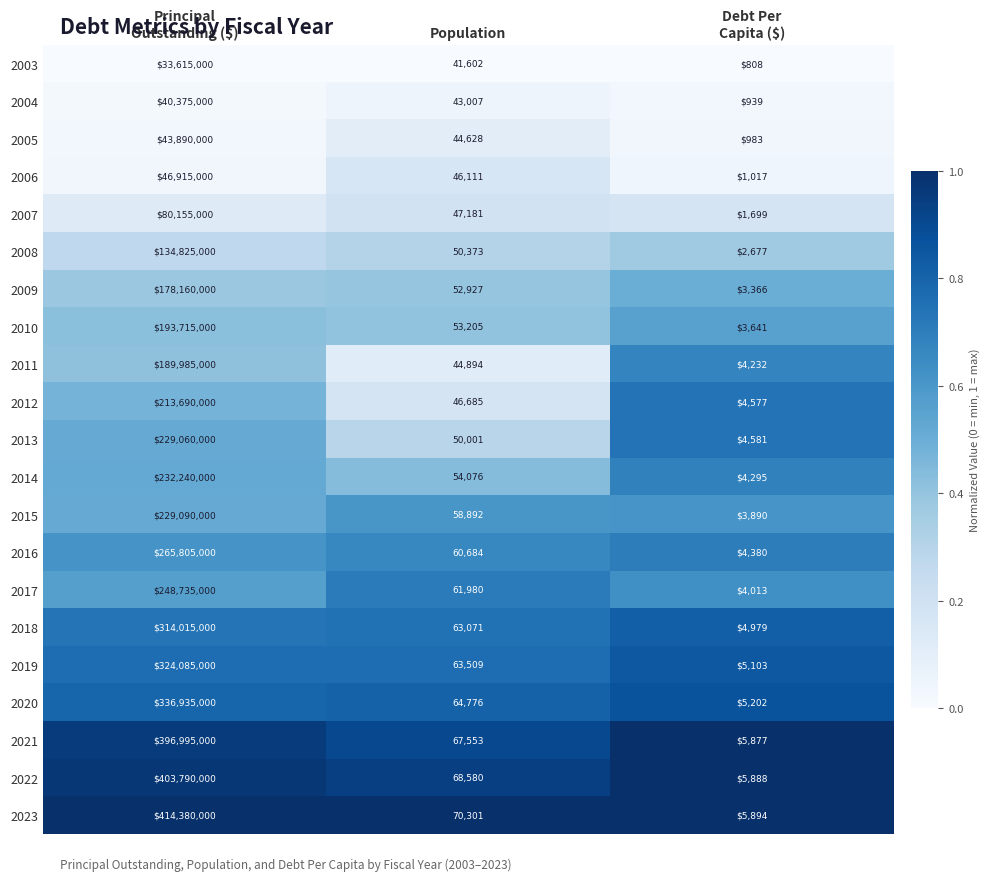

What is the maximum value shown in the chart?

414380000